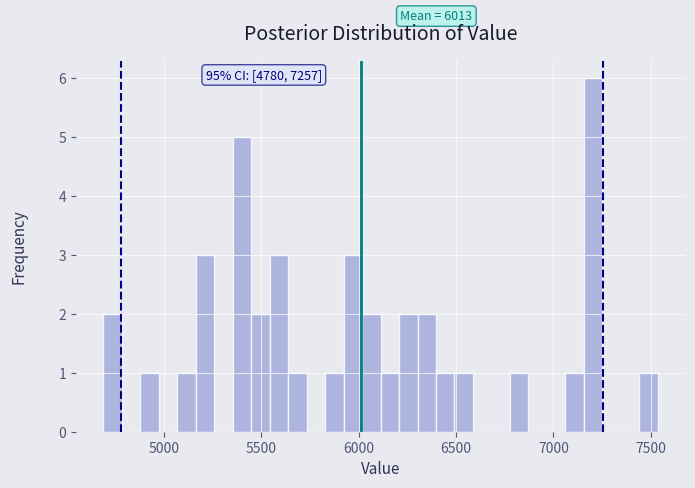

Read against the x-axis, roughly where is the centre of the tallest bar?

7200